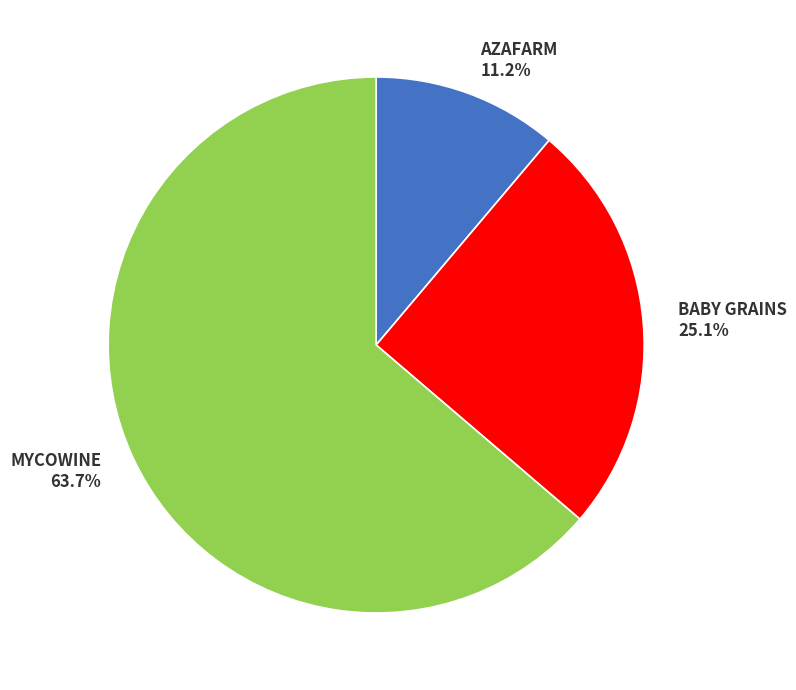

The BABY GRAINS slice represents 25% of the pie. True or false?

True